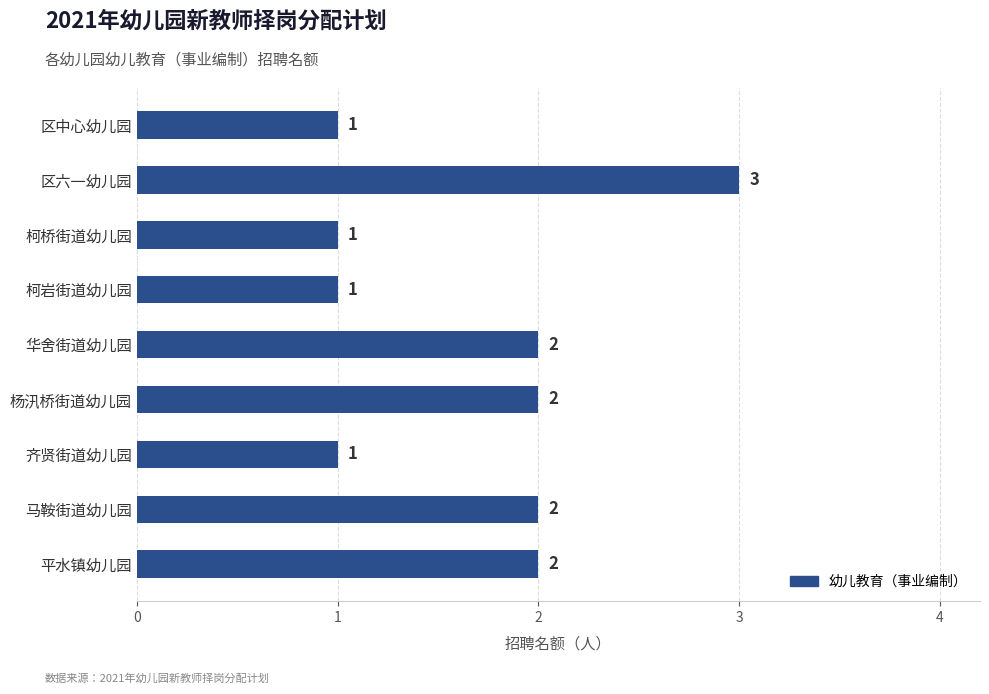

How many values are below 2?

4